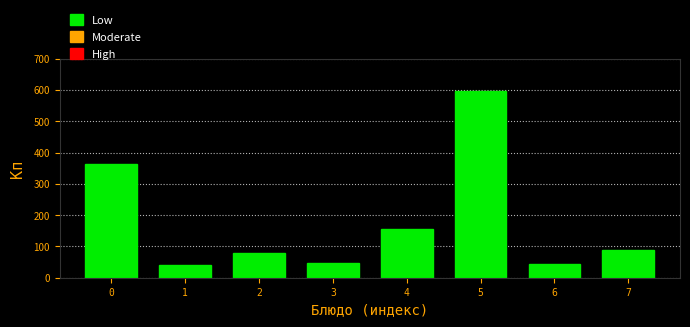

Which has a higher value, 0 or 5?

5